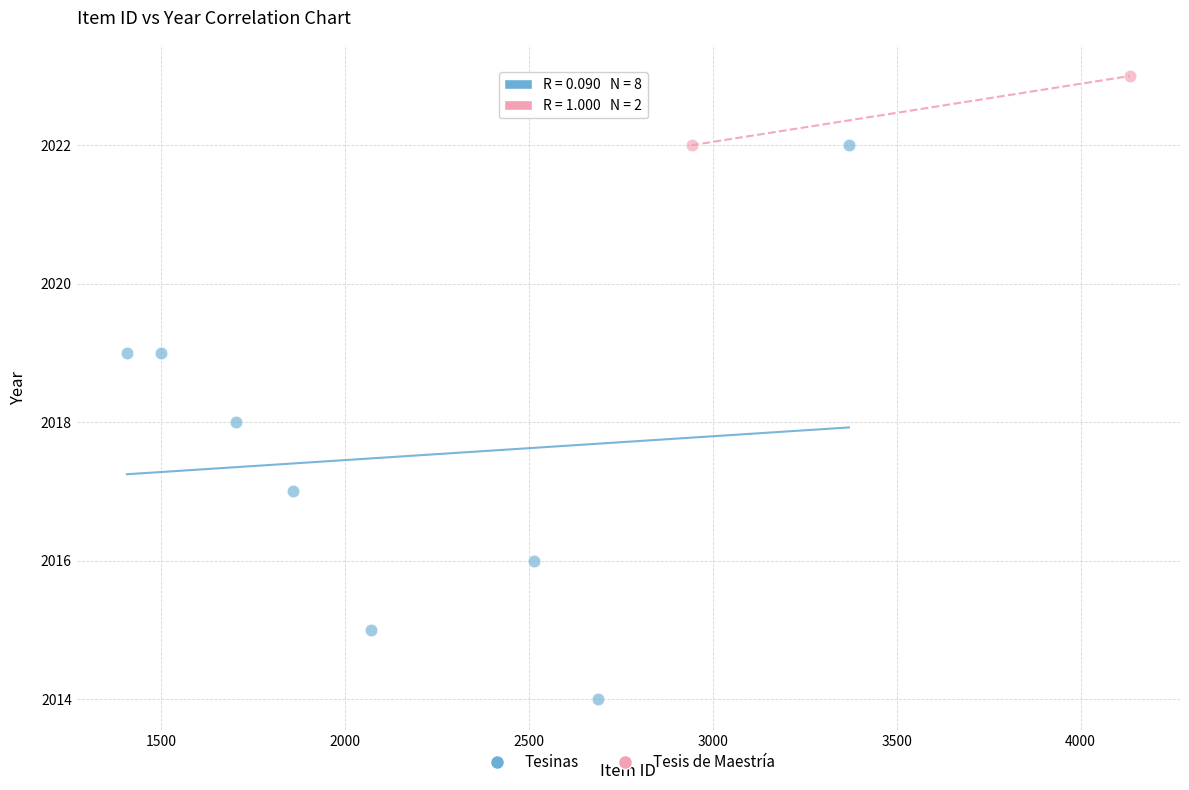

What are all the series names shown in the legend?

Tesinas, Tesis de Maestría